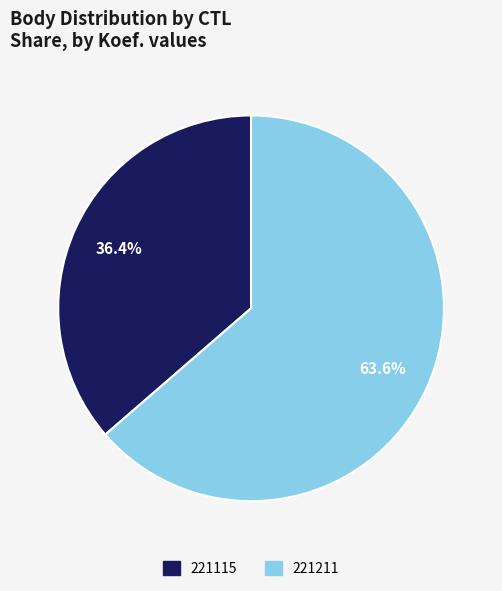

What percentage is the 221115 slice, to the nearest percent?

36%